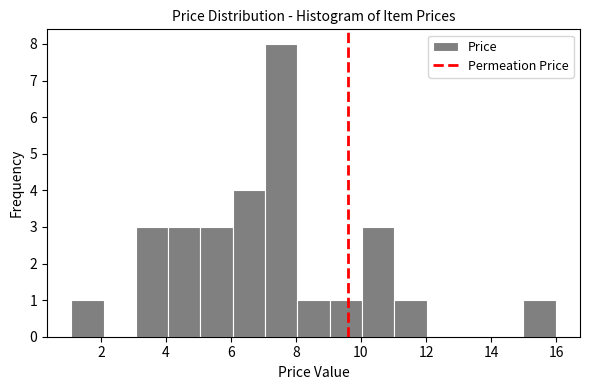

Reading left to right, transcribe this chart: for each bar, give the range it covers on the x-axis and its height. Neither the bar edges nor the heights are printed on the chart, so give them approximately, as read against the axes.

1 to 2: 1
2 to 3: 0
3 to 4: 3
4 to 5: 3
5 to 6: 3
6 to 7: 4
7 to 8: 8
8 to 9: 1
9 to 10: 1
10 to 11: 3
11 to 12: 1
12 to 13: 0
13 to 14: 0
14 to 15: 0
15 to 16: 1